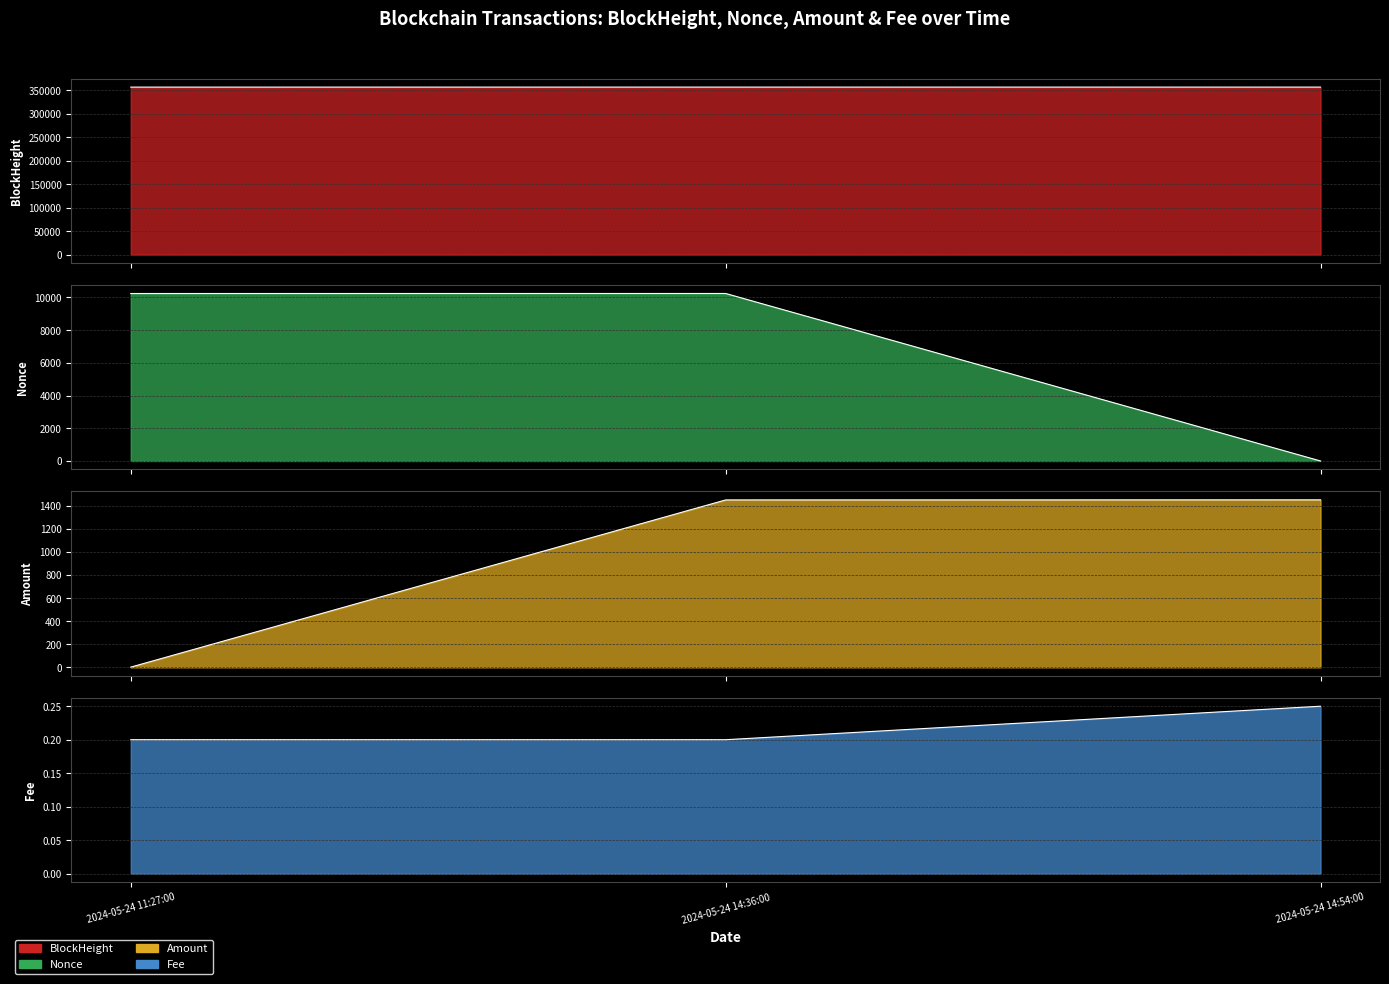

Which has a higher value, 2024-05-24 14:36:00 or 2024-05-24 11:27:00?

2024-05-24 14:36:00